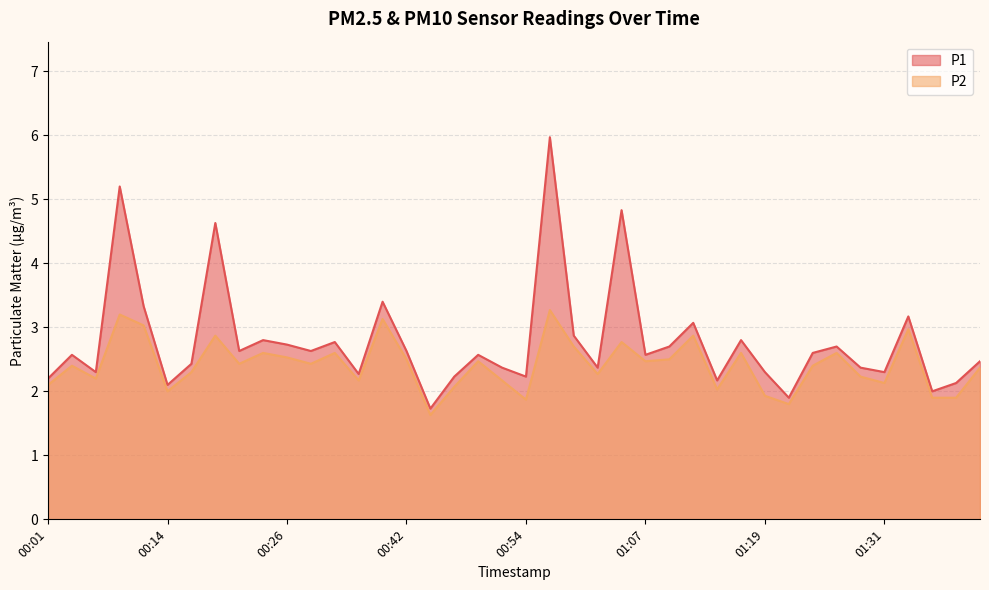

What are all the series names shown in the legend?

P1, P2